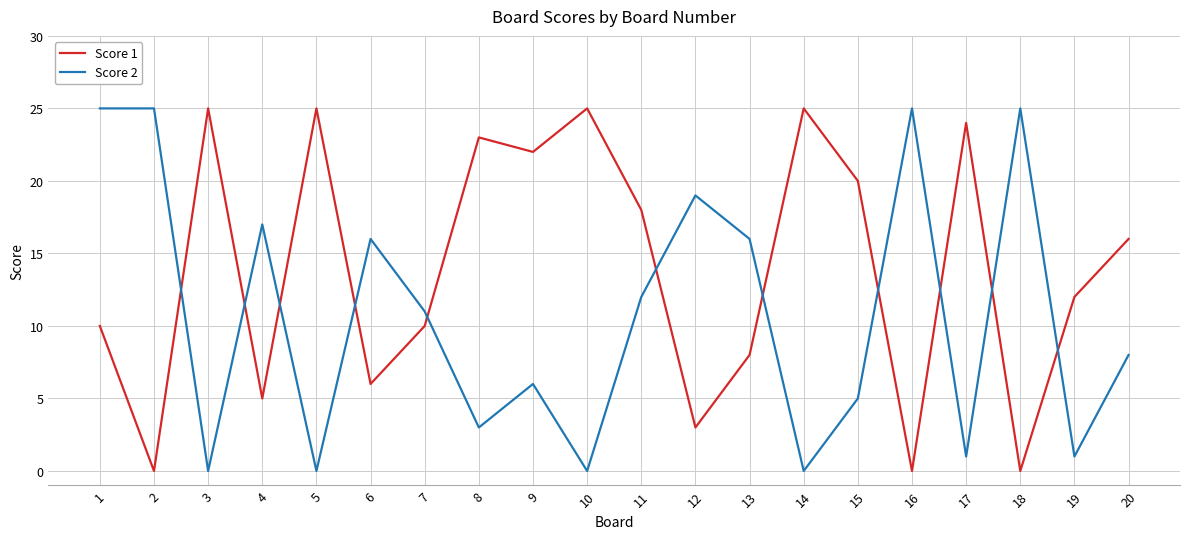

Is the value of Score 2 at 7 greater than the value of Score 1 at 14?

No